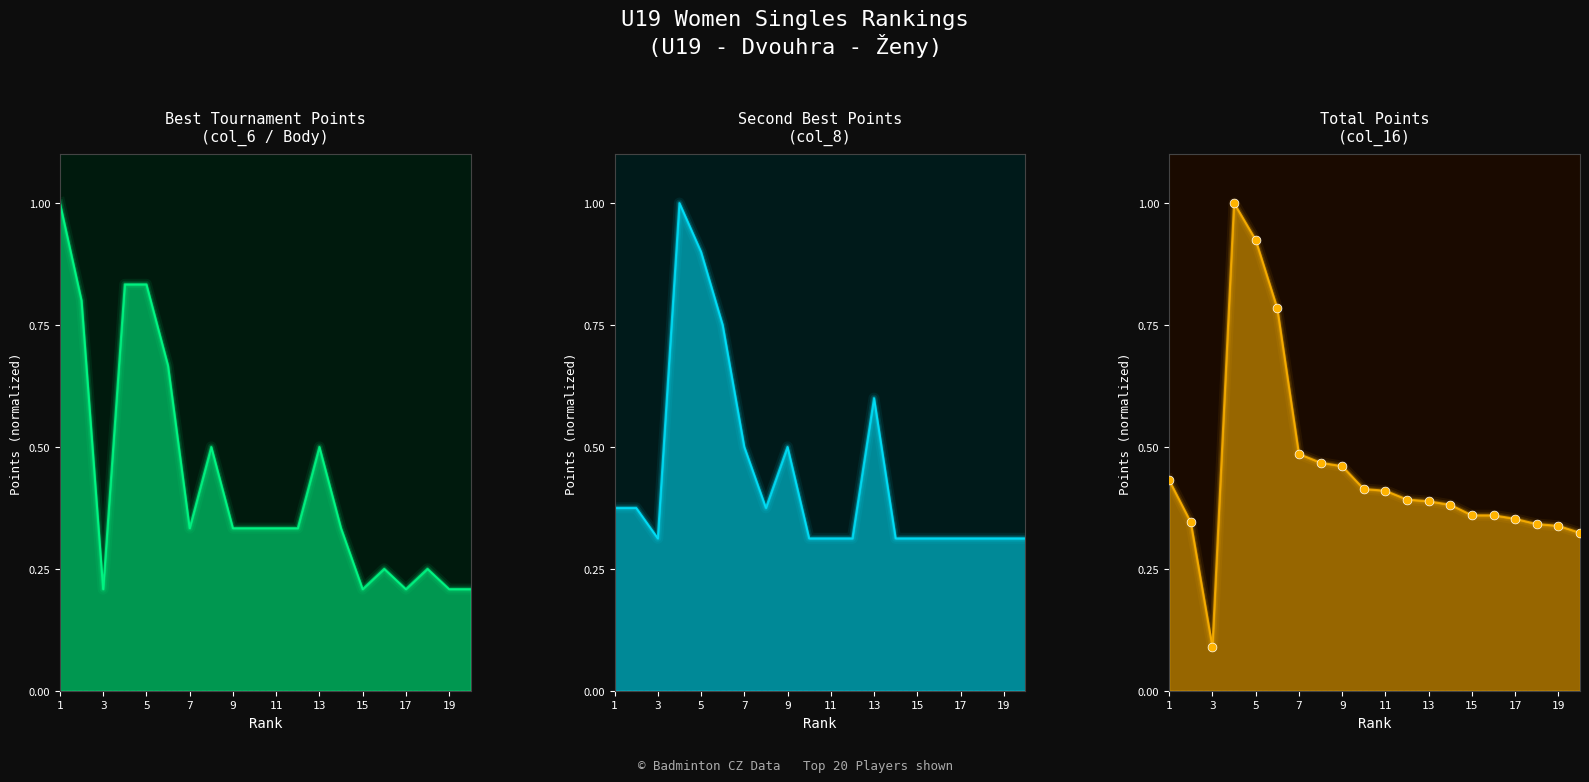

Which series contains the lowest Y value?

col_16_points